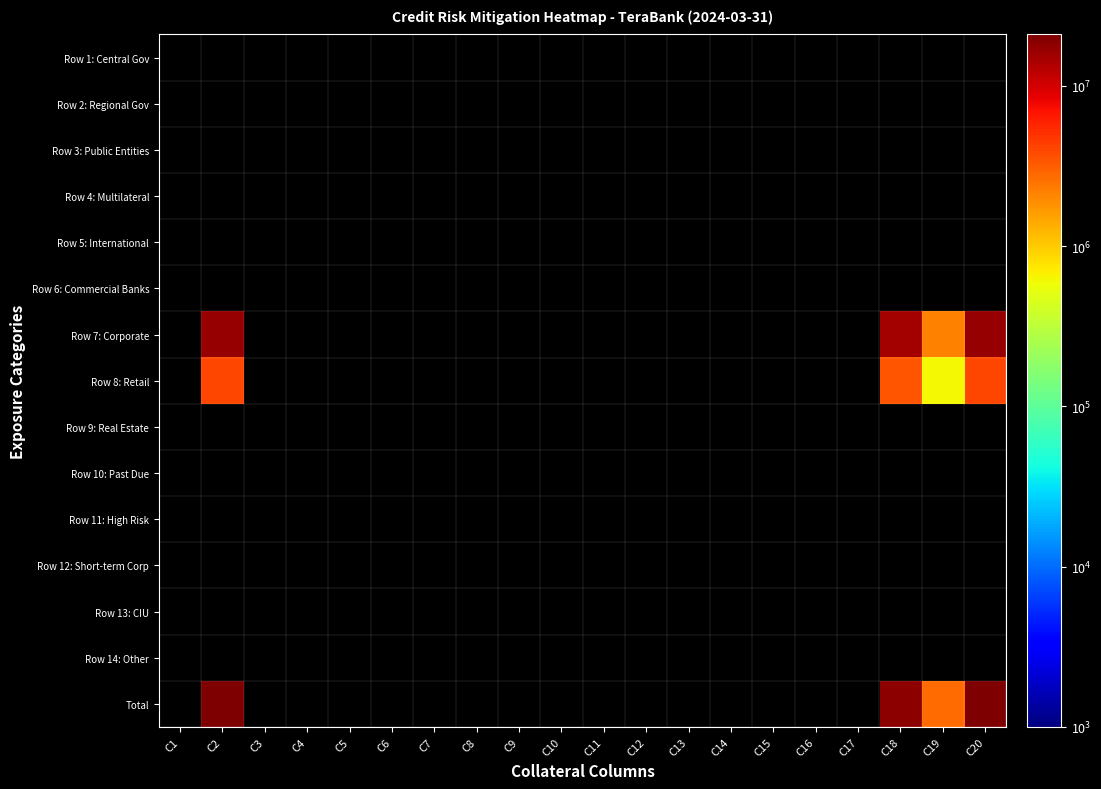

How many data points does each series have?

20